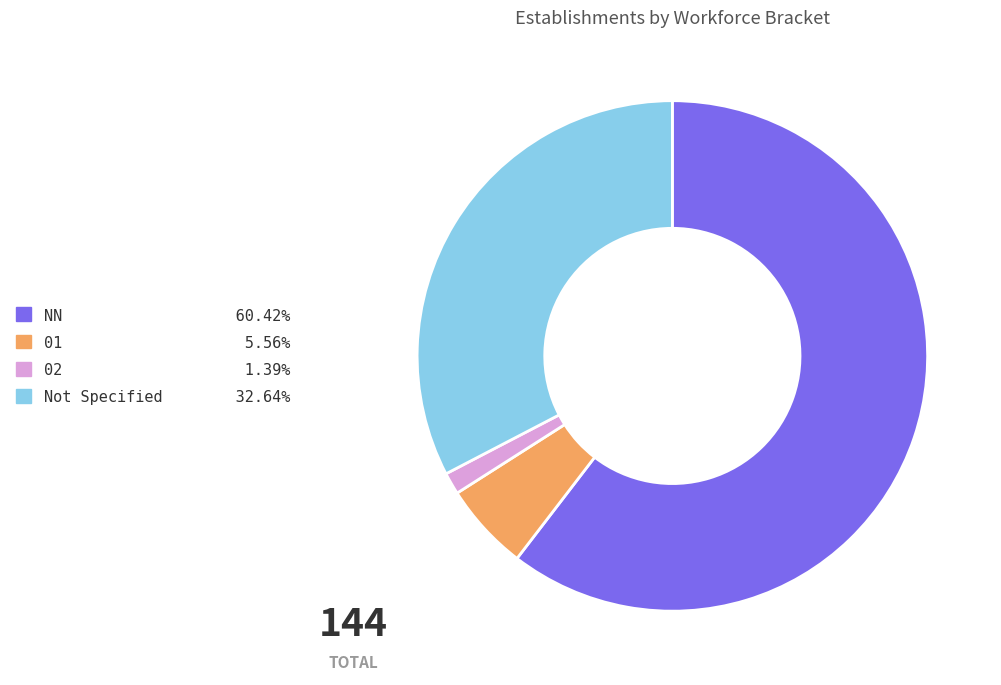

Is there a majority slice in this chart?

Yes